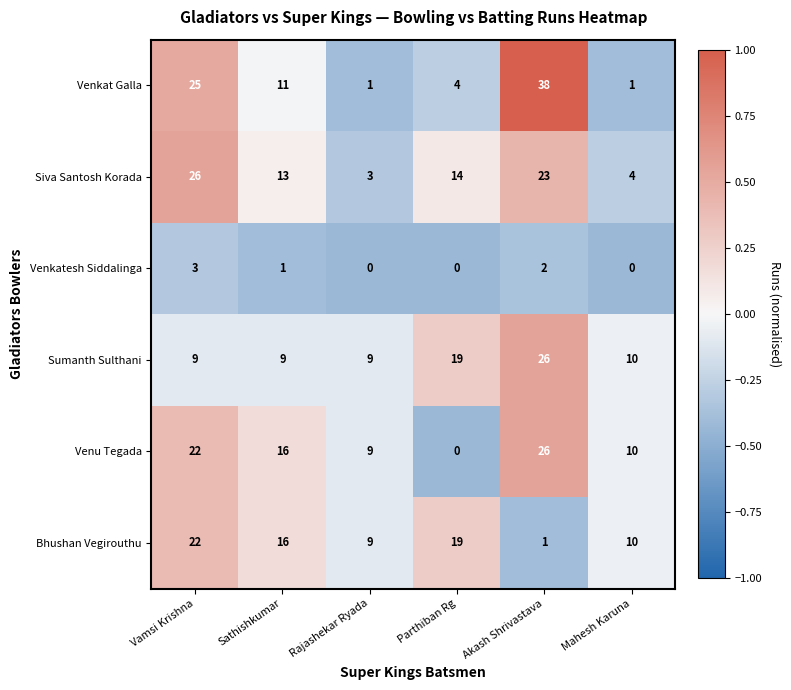

How many series are shown in this chart?

6